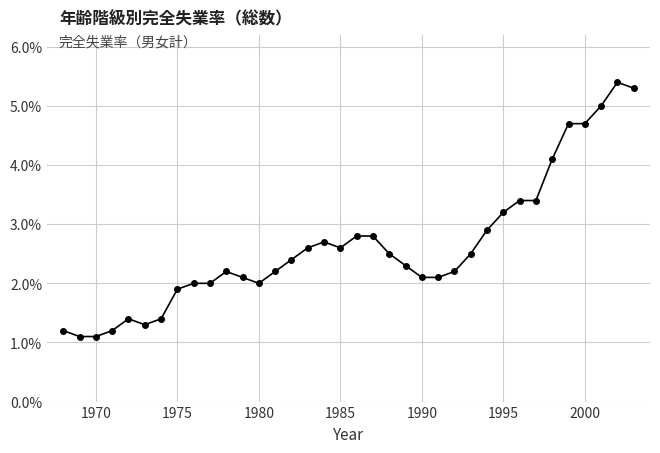

What is the value of the 8th point from the left?

1.9